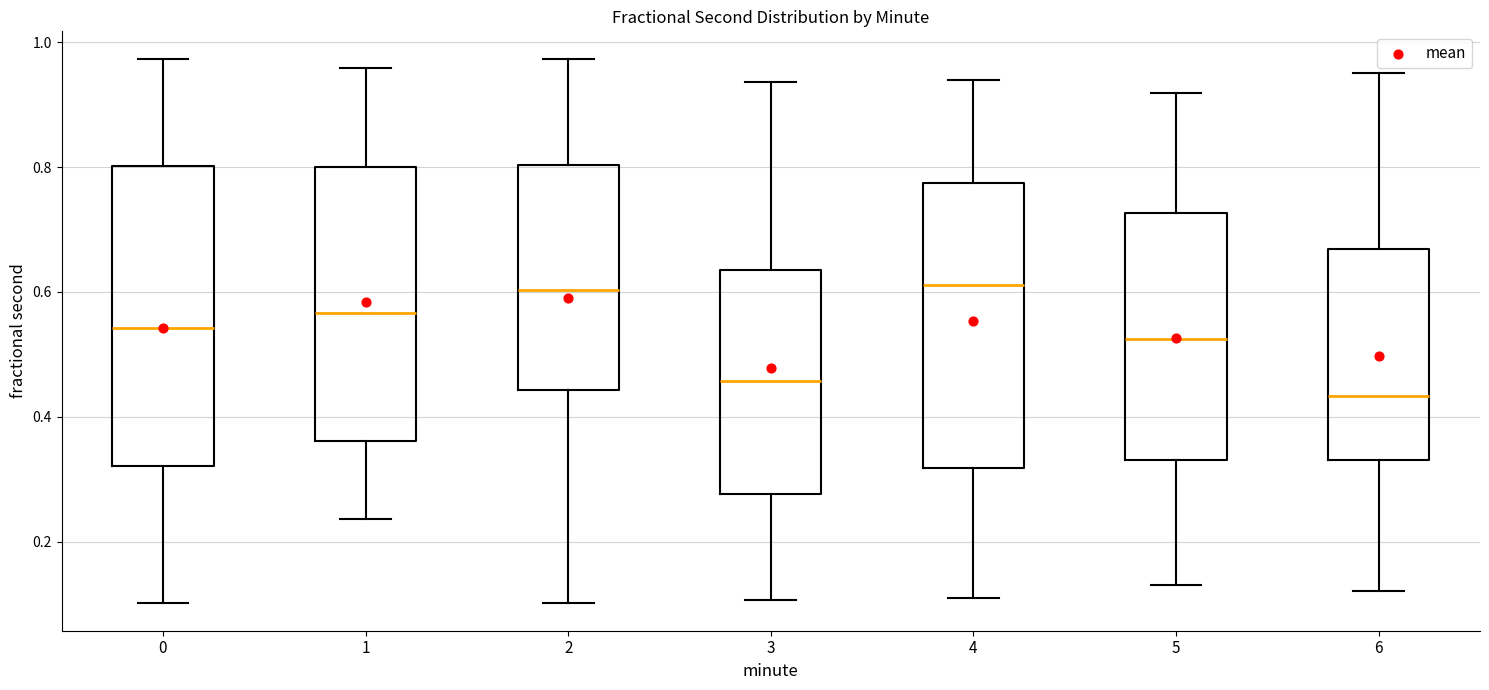

Where does the lower whisker of the box at x = 2 end on the y-axis? The values are not printed on the chart, so give them approximately, as read against the axis.

0.10